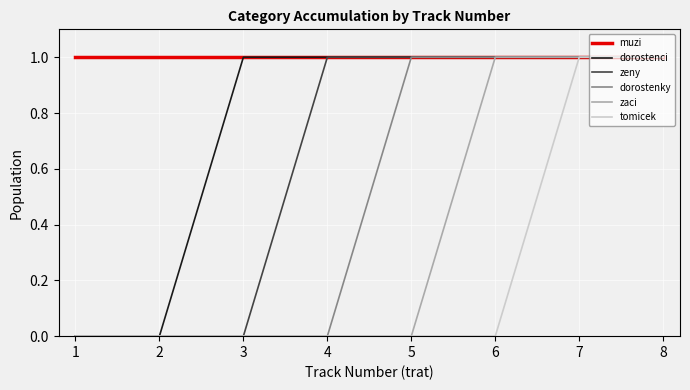

Reading left to right, what are all the values shown in this chart?

muzi: 1	1	1	1	1	1	1	1
dorostenci: 0	0	1	1	1	1	1	1
zeny: 0	0	0	1	1	1	1	1
dorostenky: 0	0	0	0	1	1	1	1
zaci: 0	0	0	0	0	1	1	1
tomicek: 0	0	0	0	0	0	1	1